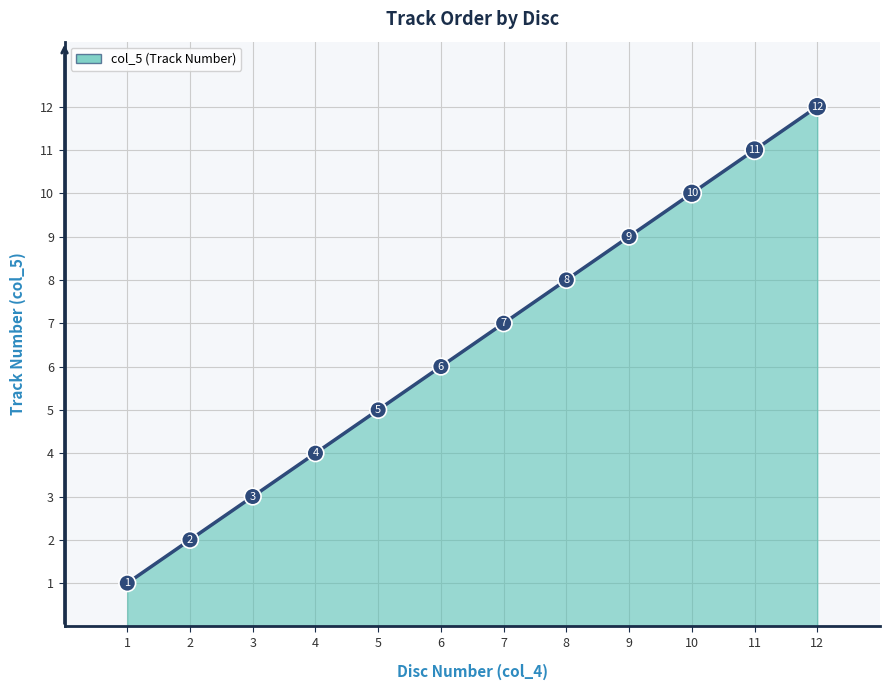

What is the change in value from 4 to 10?

+6